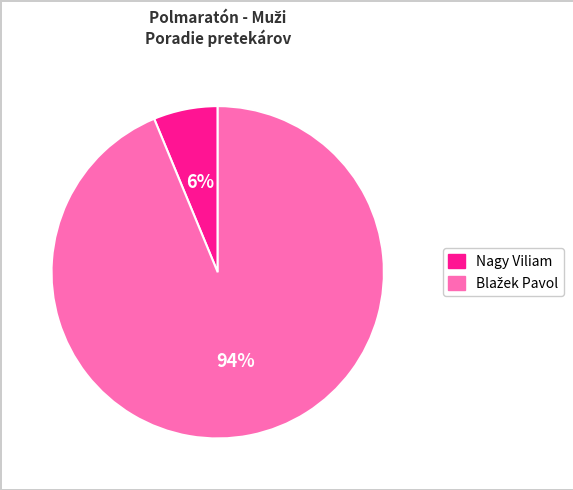

Does any single category account for the majority?

Yes